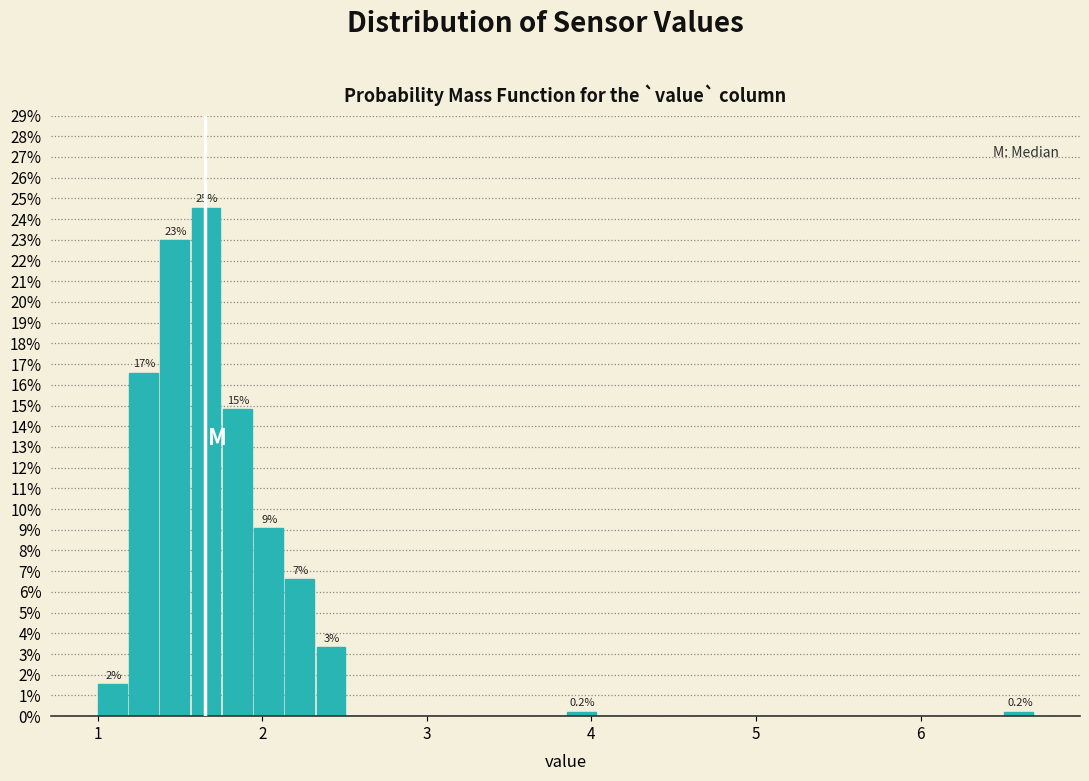

Around what value on the x-axis is the tallest bar? Give the approximate position of its centre, as read against the axis.

1.7